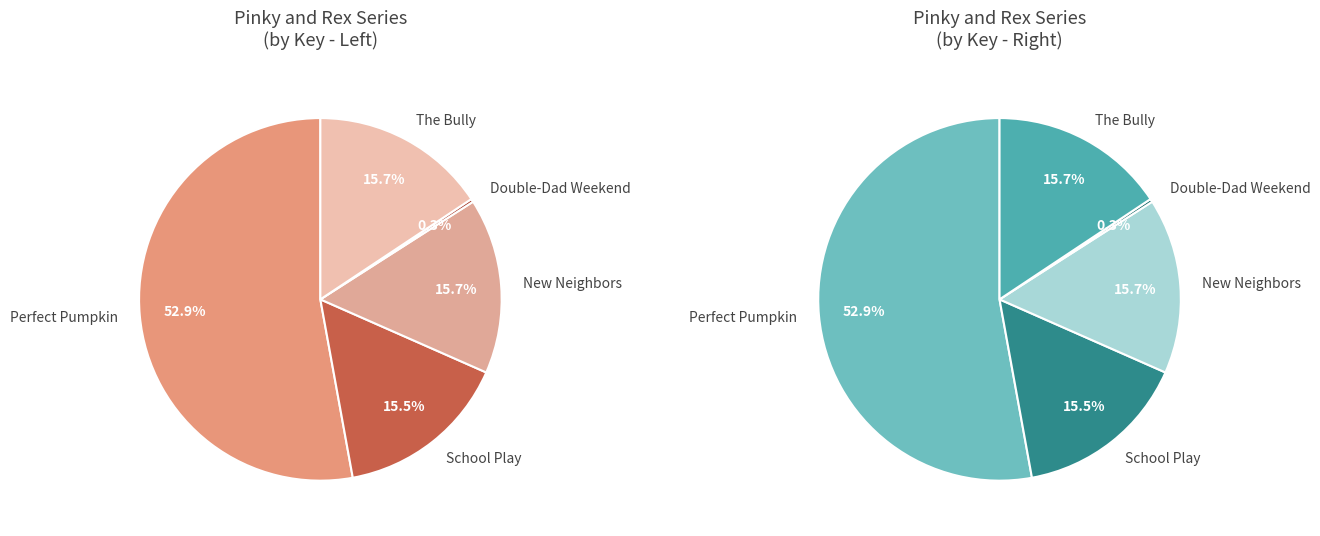

Count the number of slices in the pie.

5